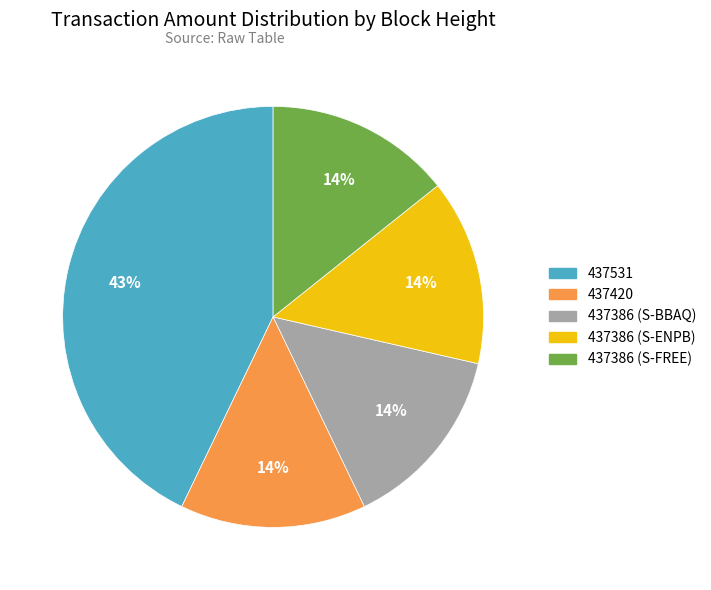

Is it true that 437386 (S-ENPB) is 8% of the pie?

False